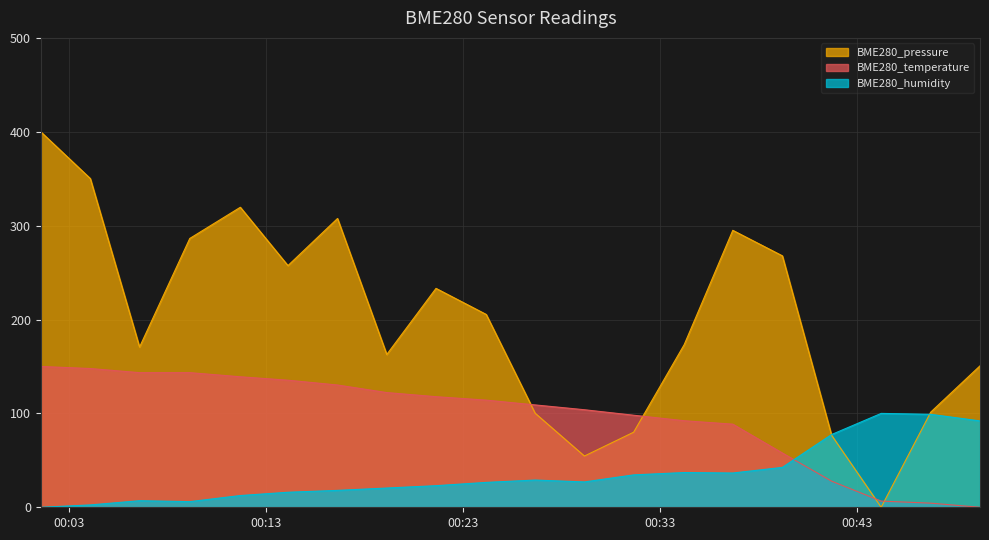

What is the label of the 3rd point from the left?

2022/02/17 00:06:35